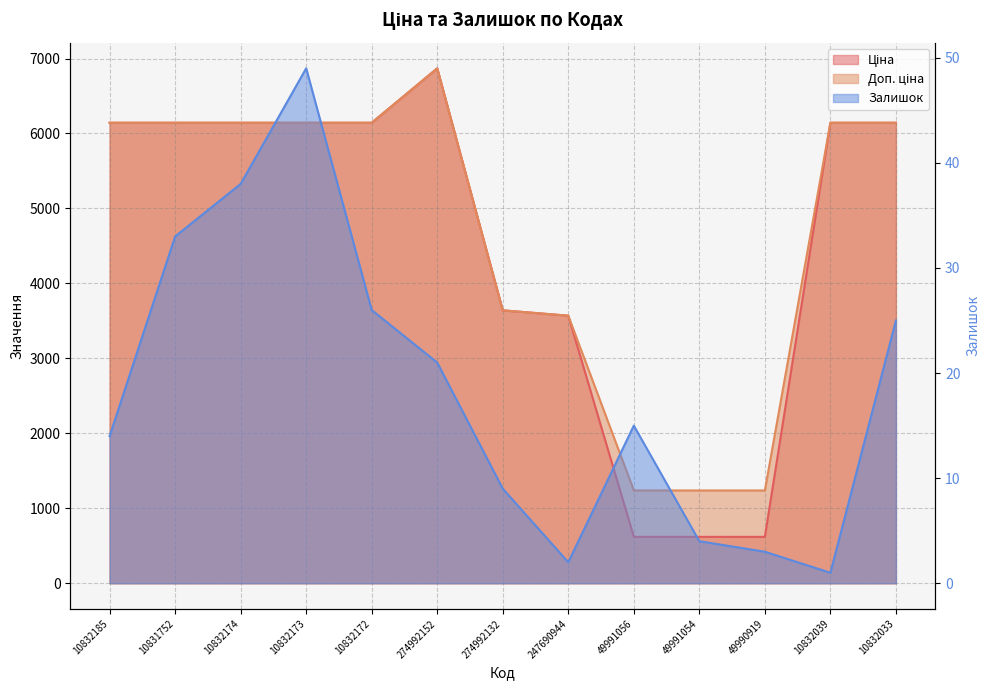

True or false: Доп. ціна and Залишок intersect in this chart.

False